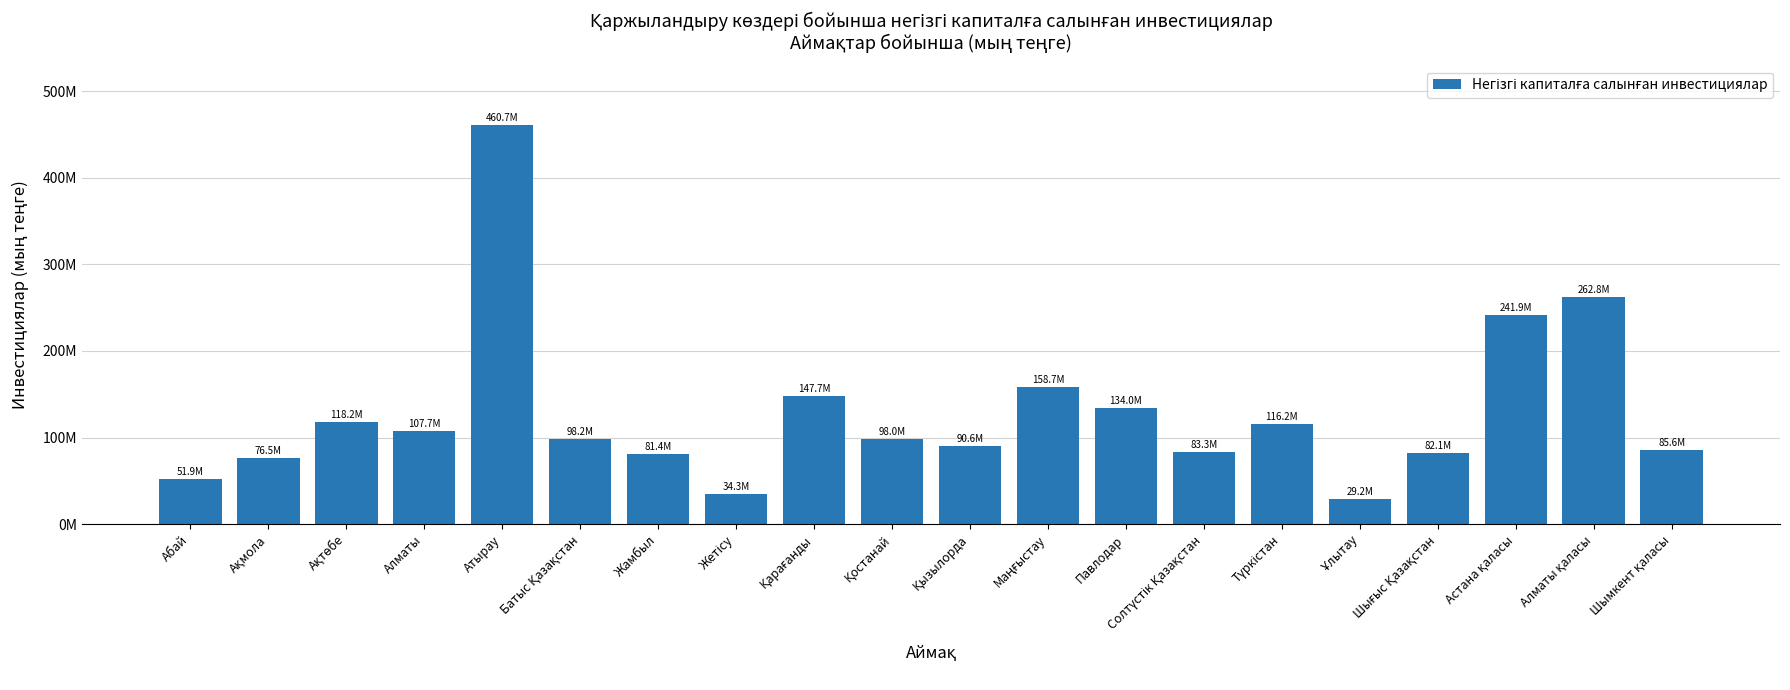

Are the bars horizontal?

No